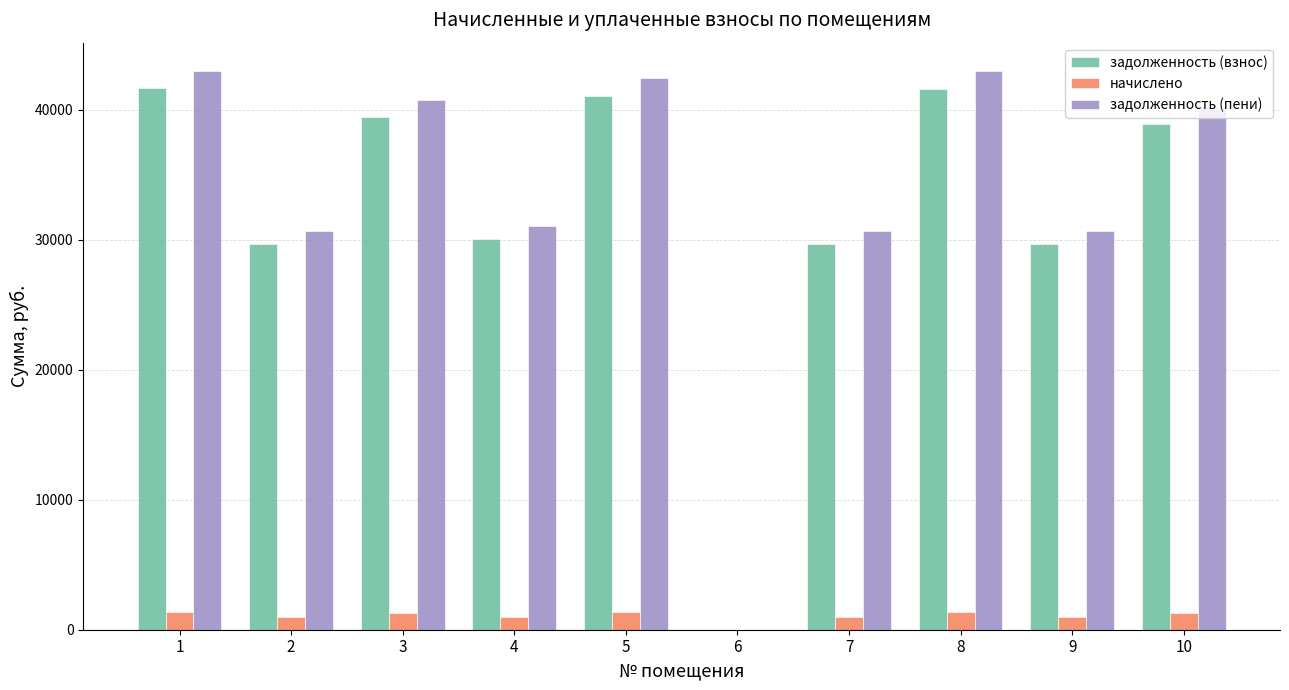

The value of задолженность (взнос) at 8 is 41579.4. True or false?

True